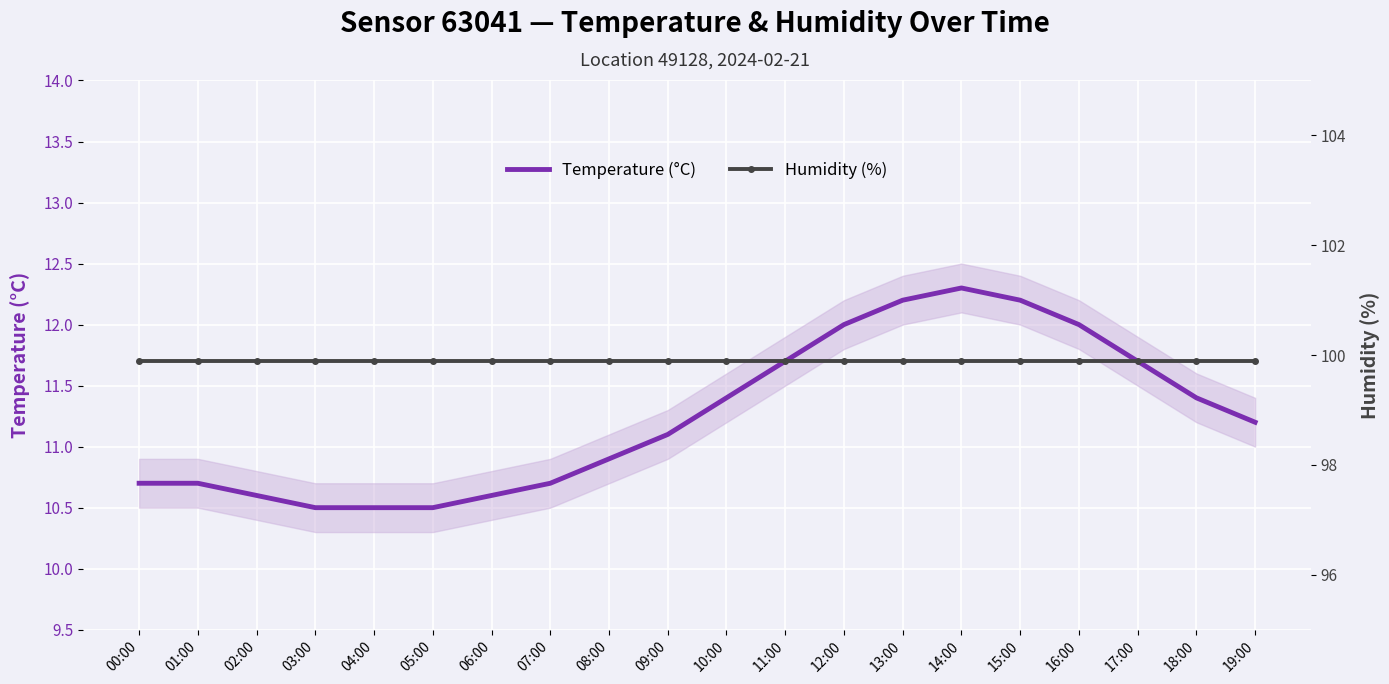

Which category has the lowest value across all series?

03:00